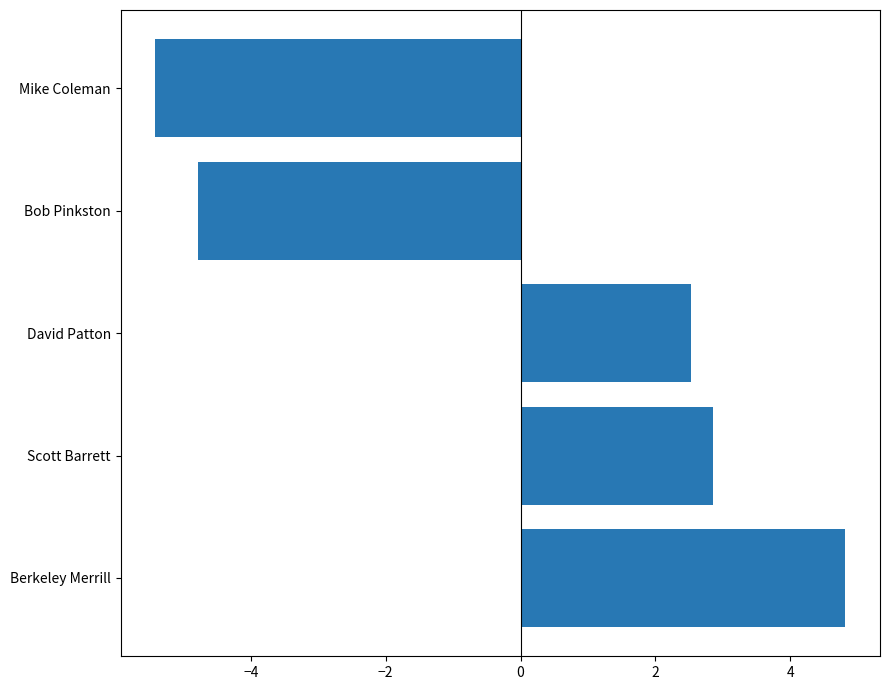

How many bars are there in total?

5